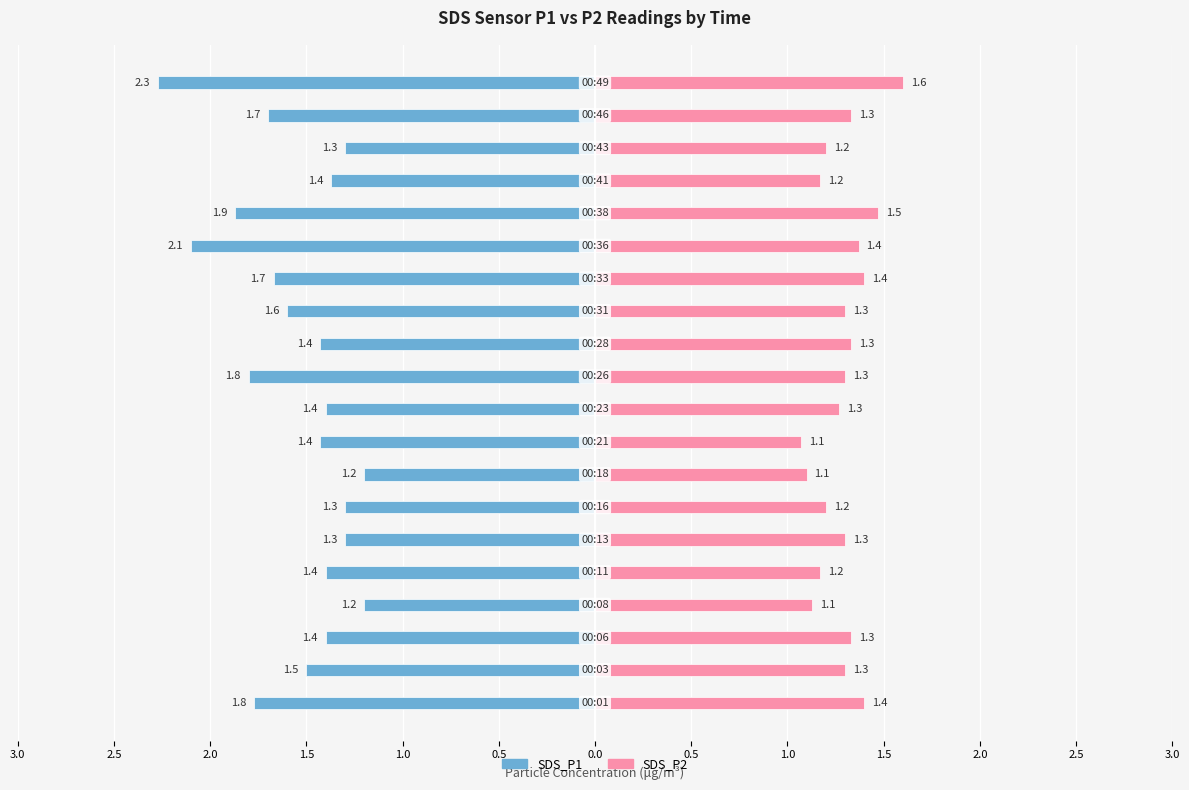

What is the average value of the SDS_P1 series?

-1.6